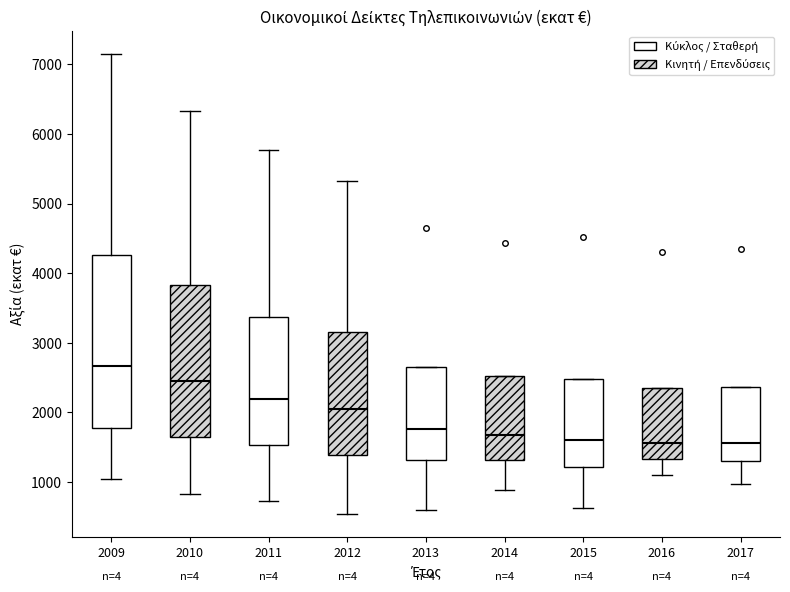

Where does the upper whisker of the box at x = 2009 end on the y-axis? The values are not printed on the chart, so give them approximately, as read against the axis.

7100